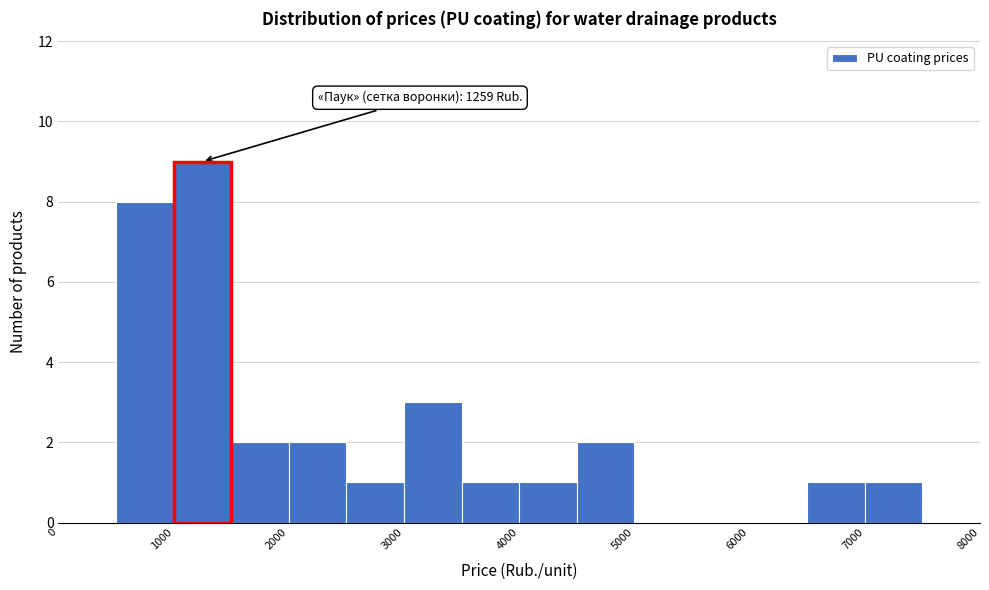

Over which range of the x-axis is the bar tallest?

1000 to 1500